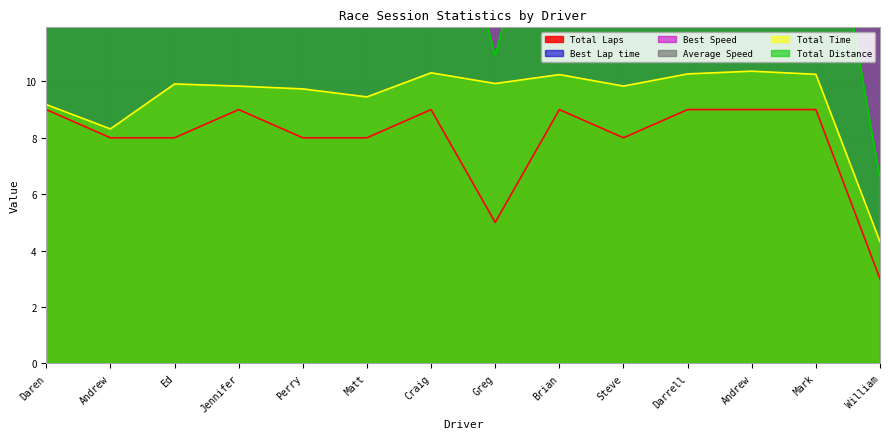

In Average Speed, how many points are higher than both neighbors (excluding endpoints)?

5